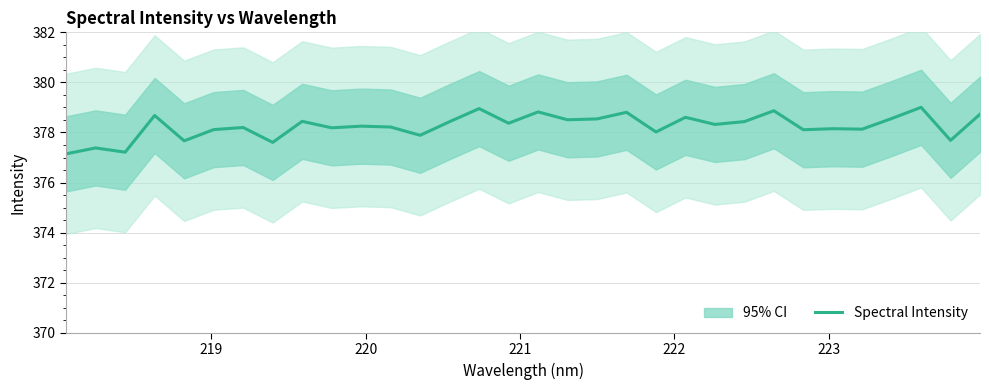

What is the highest value of the Spectral Intensity series?

379.0